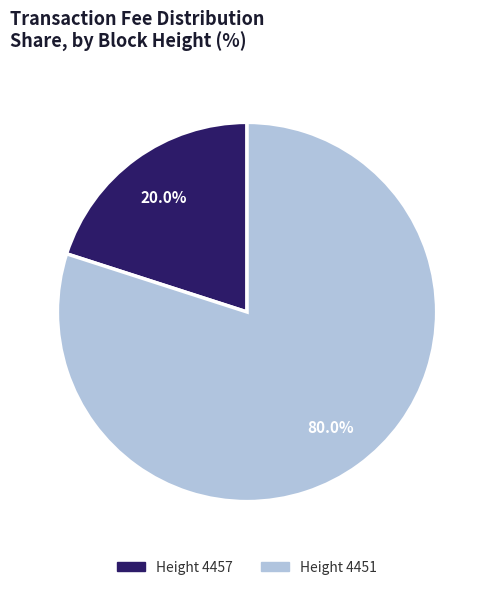

Does any single category account for the majority?

Yes